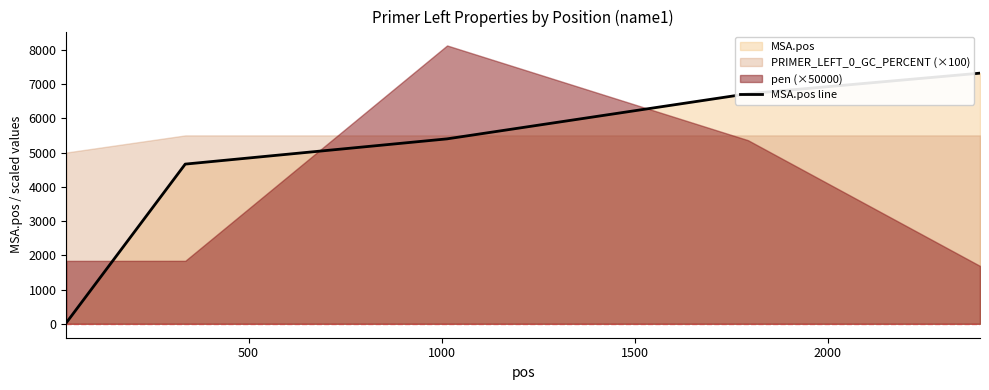

What is the ratio of the value at 500 to the value at 0?

160.8